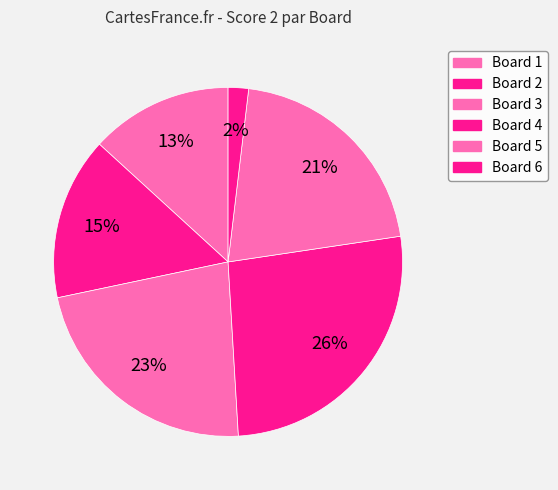

To the nearest percent, what percentage of the pie is Board 1?

13%